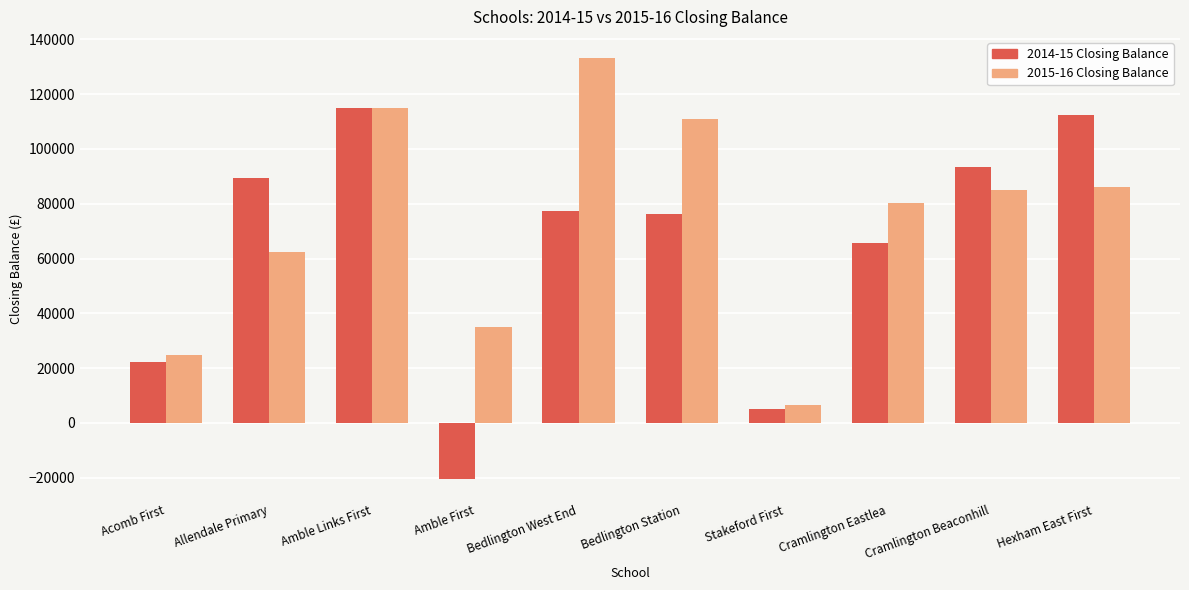

What are all the series names shown in the legend?

2014-15 Closing Balance, 2015-16 Closing Balance